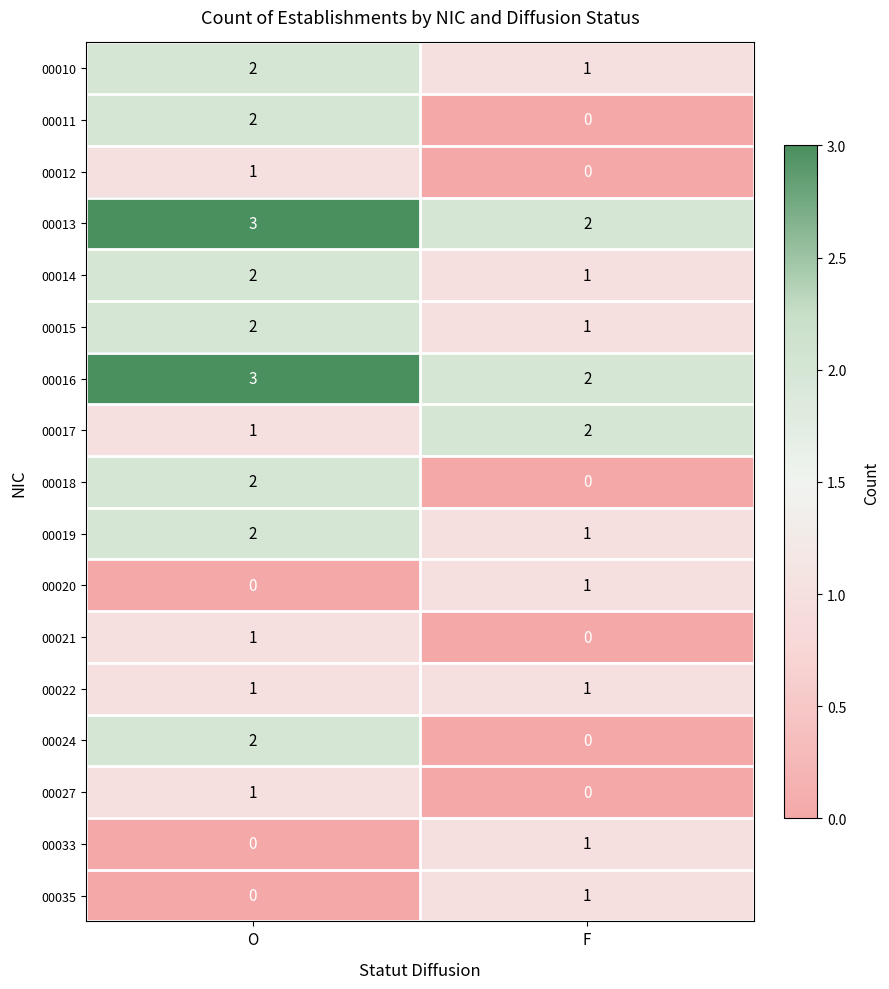

The value of 00016 at O is 3. True or false?

True